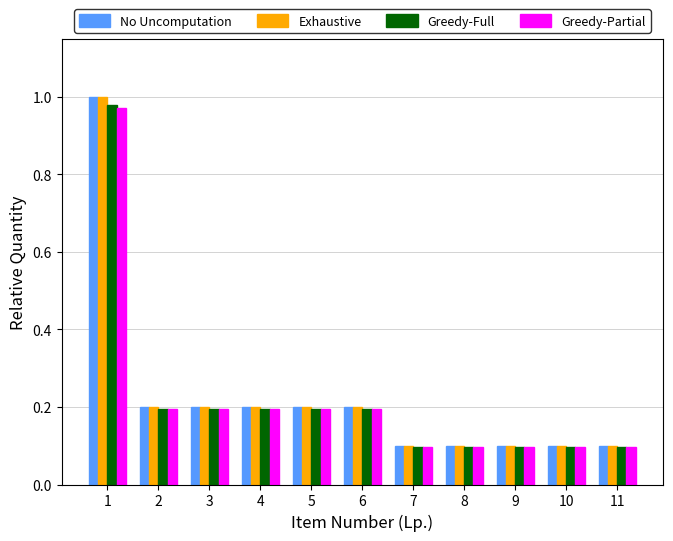

What is the difference between the maximum and minimum values in the Exhaustive series?

0.9